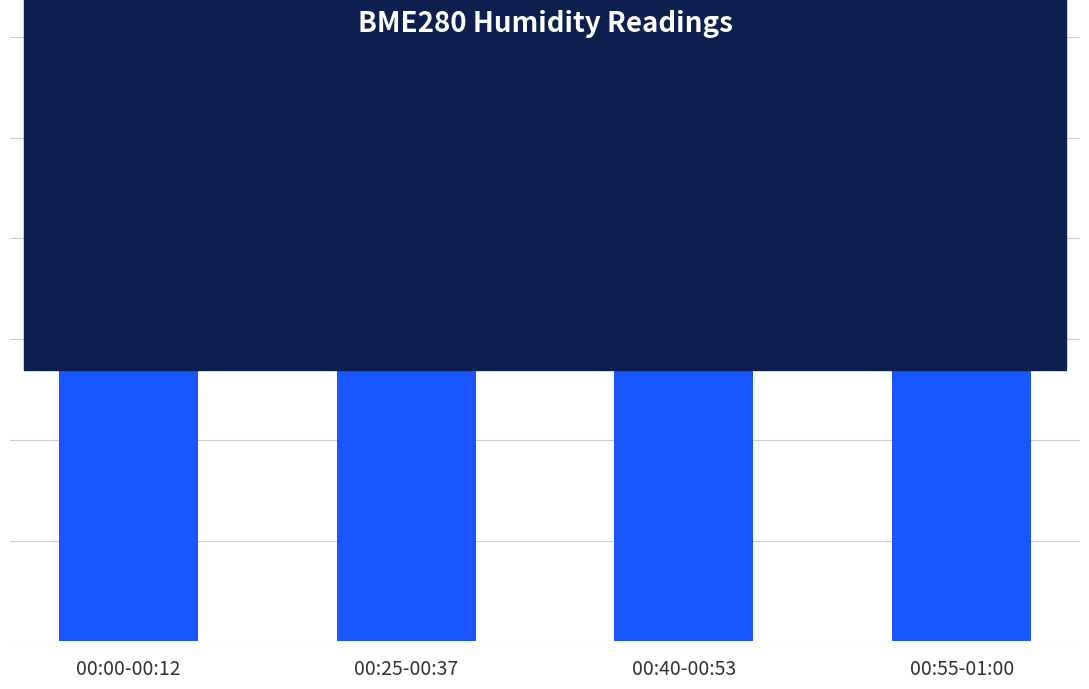

What is the label of the 3rd bar from the right?

00:25-00:37